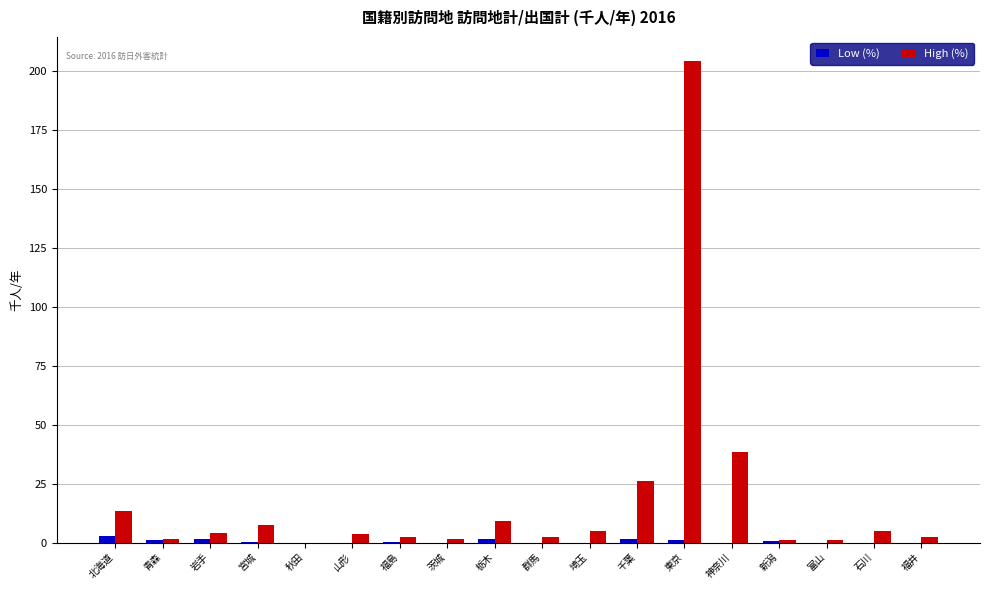

What is the sum of all High (%) values?

328.0